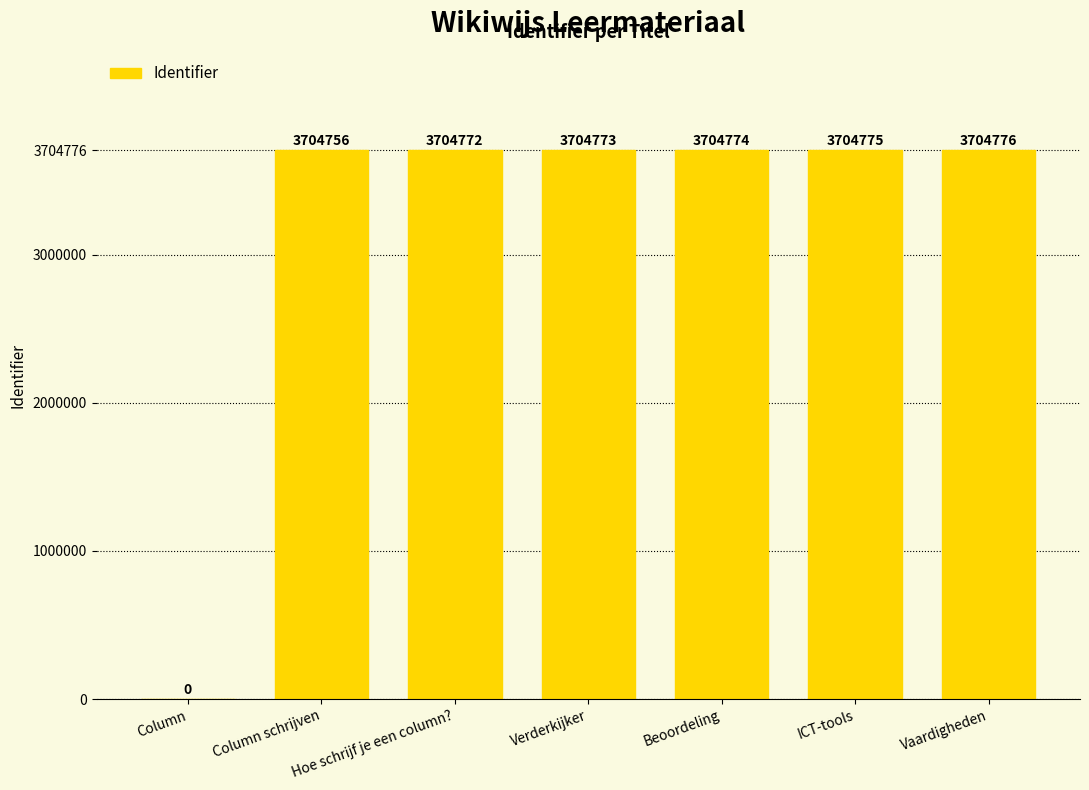

Where is the data nearest to the value 1852388?

Column schrijven